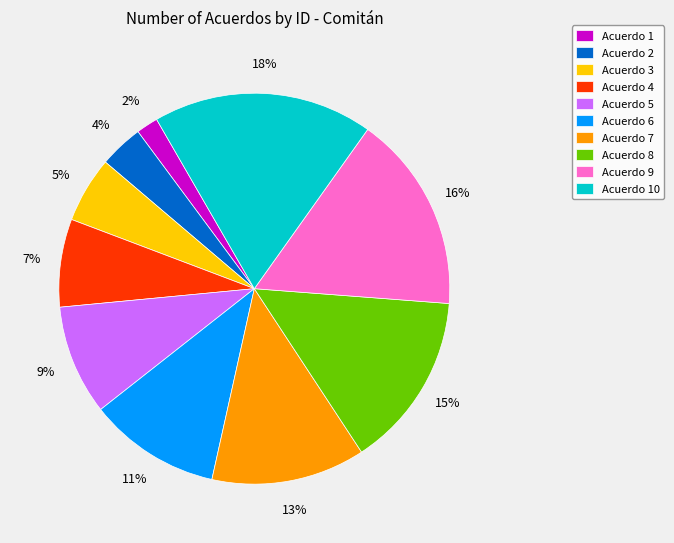

True or false: Acuerdo 9 accounts for 29% of the total.

False